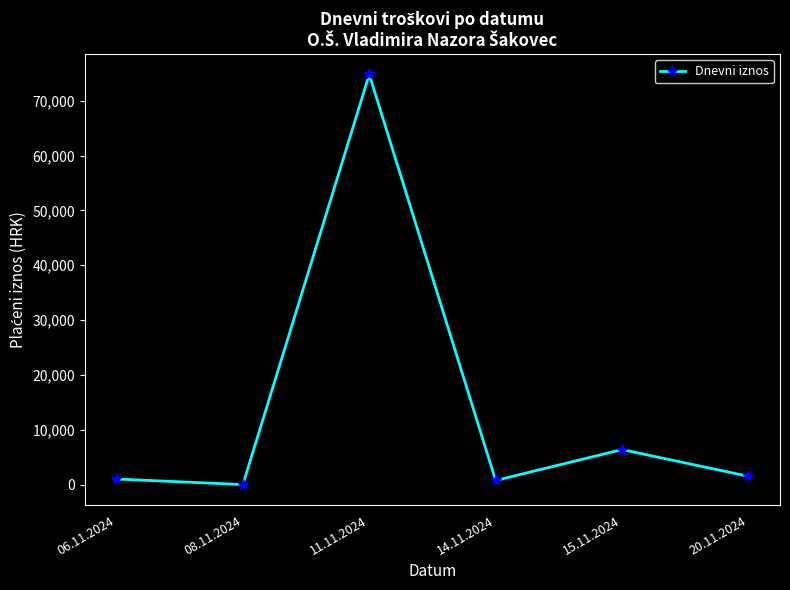

Read the value at 14.11.2024.

754.6